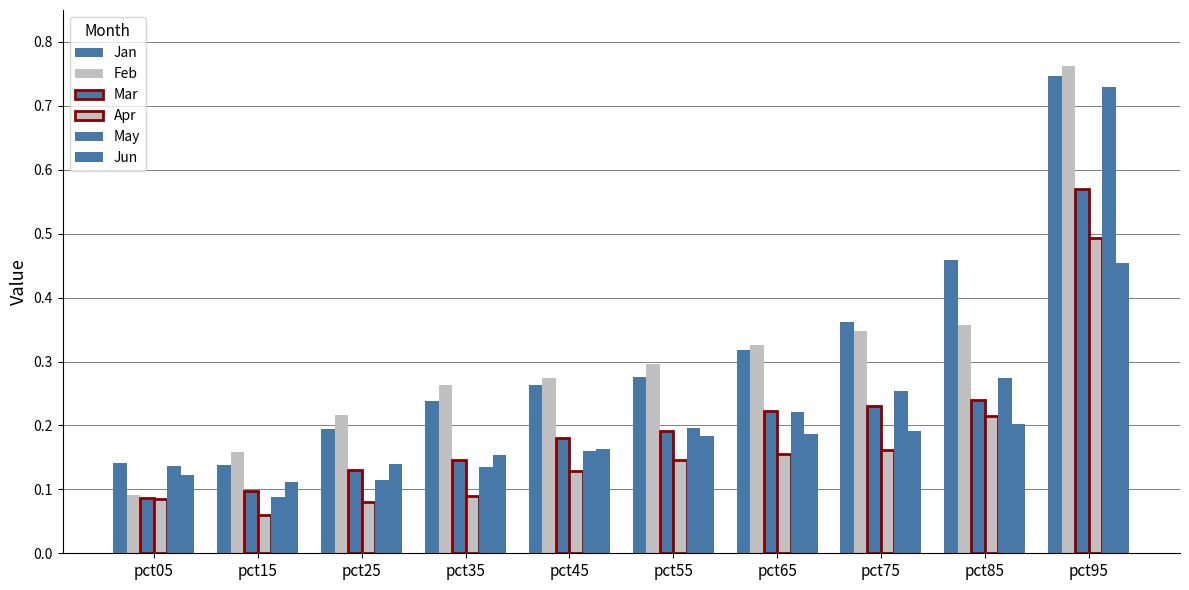

At which category does the chart reach its minimum across all series?

pct15